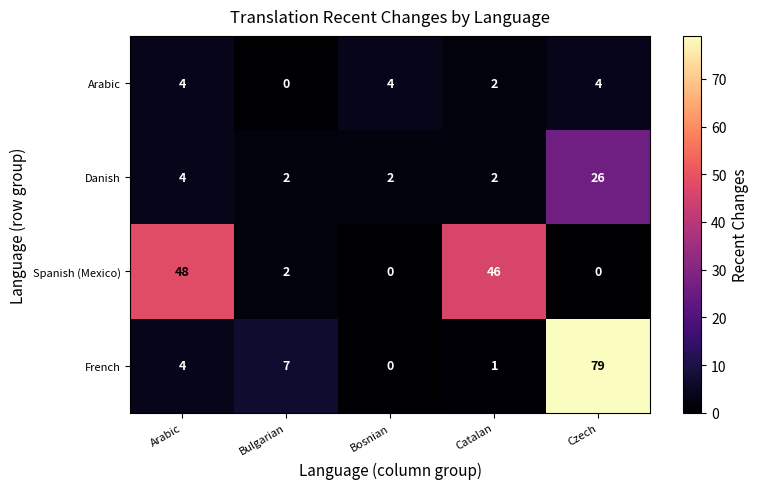

Count the number of data series in this chart.

4